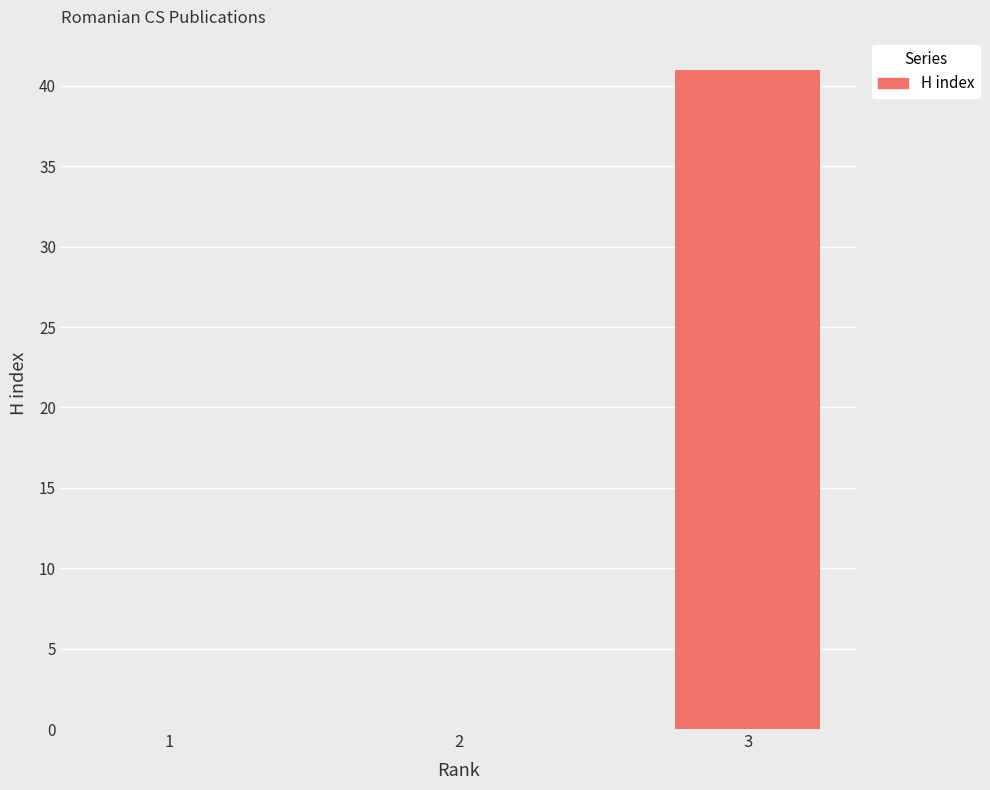

Which label corresponds to the largest value in the chart?

3